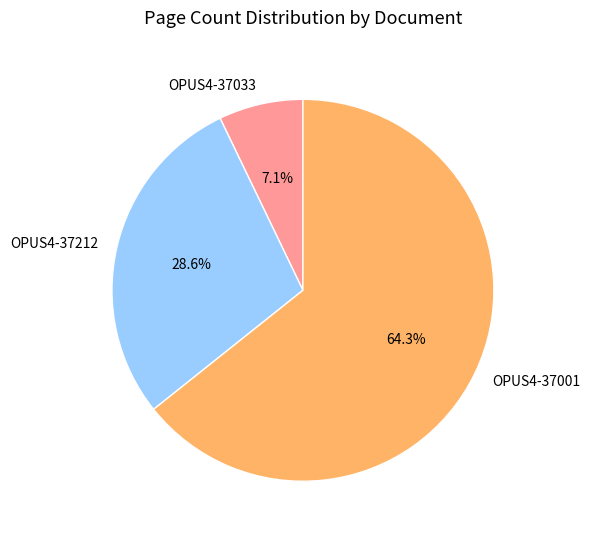

How many slices are in this pie chart?

3